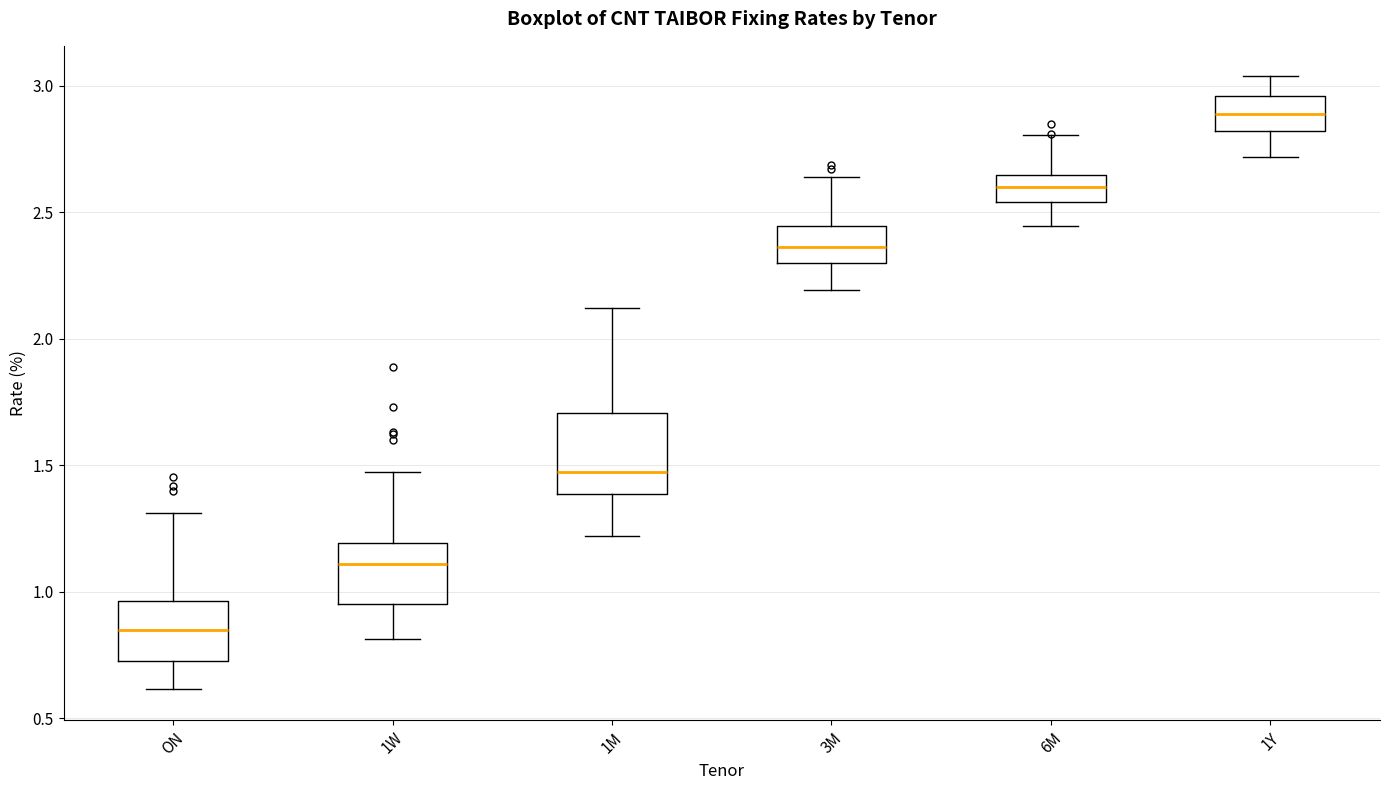

Where does the upper whisker of the box for ON end on the y-axis? The values are not printed on the chart, so give them approximately, as read against the axis.

1.30